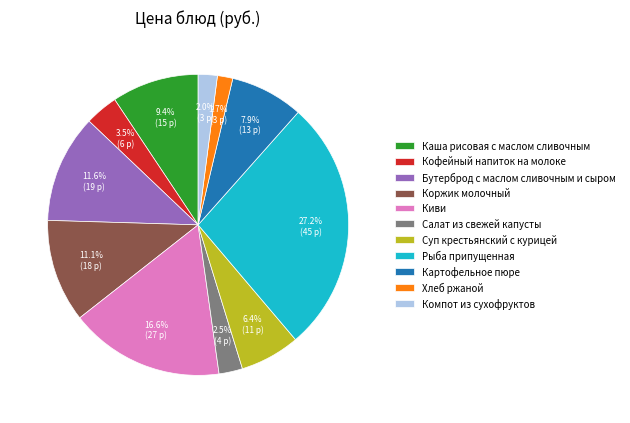

Is there a majority slice in this chart?

No